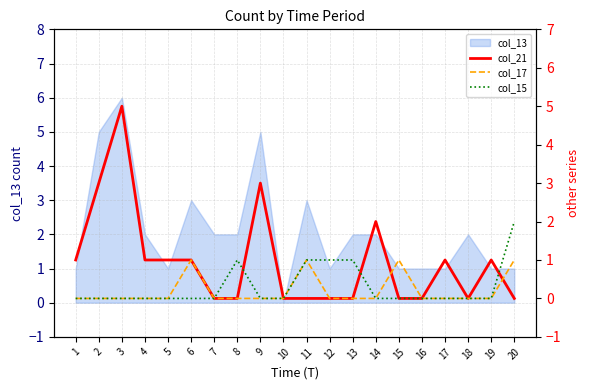

How many positive values does the col_15 series have?

5